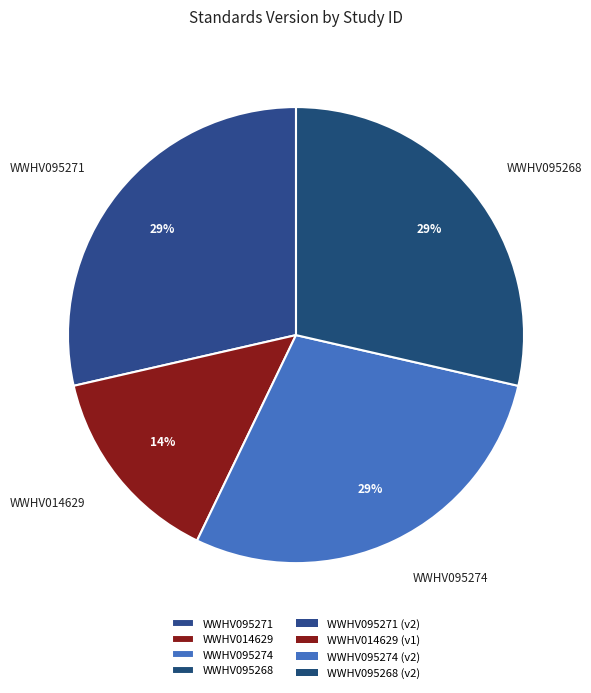

What is the smallest slice in the pie chart?

WWHV014629